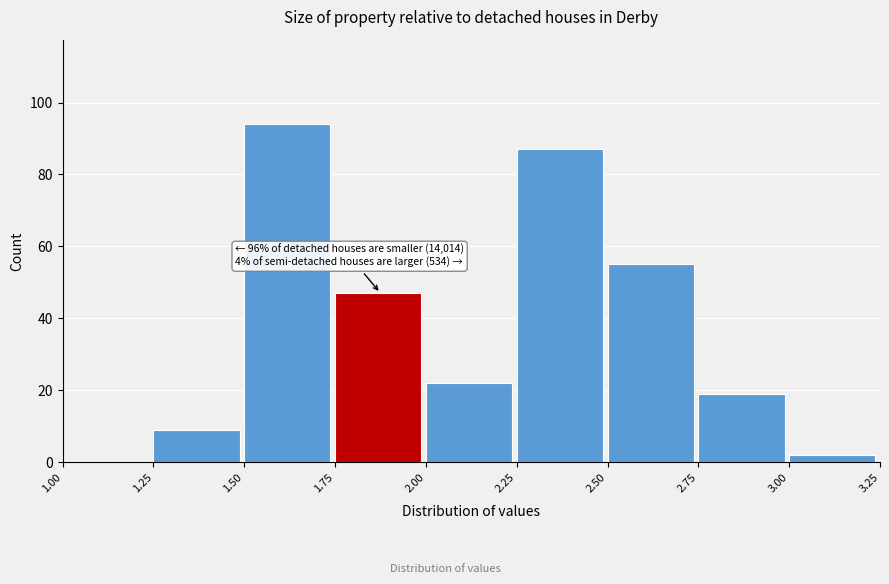

Which range on the x-axis has the tallest bar?

1.50 to 1.75